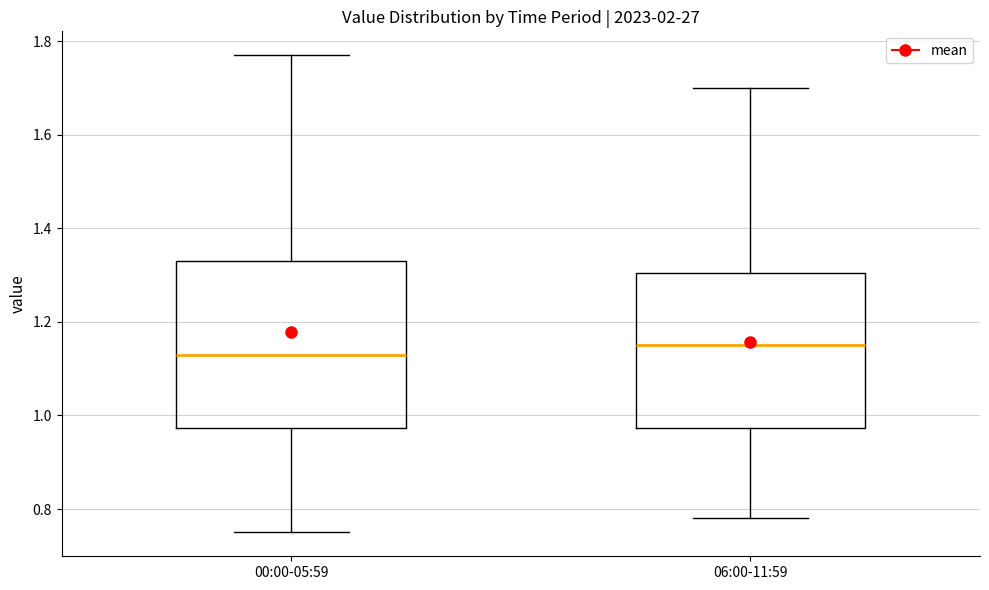

Which box's median line is the lowest?

00:00-05:59